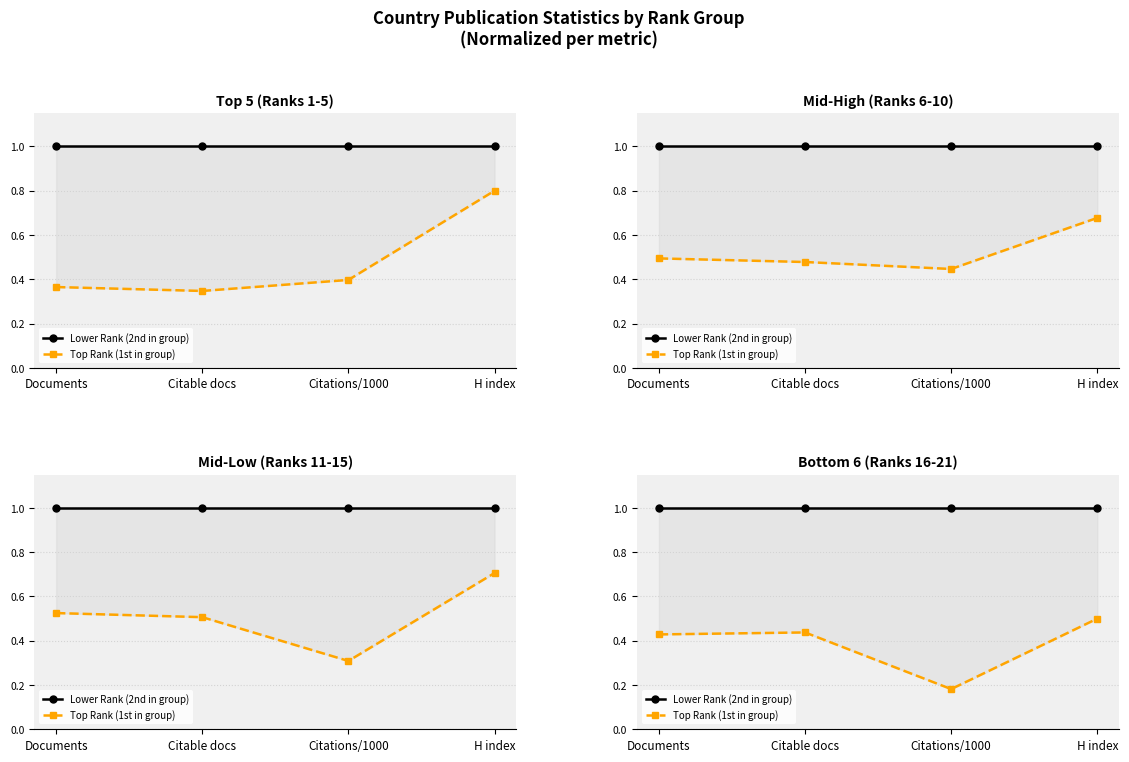

At which category does Top Rank (1st in group) reach its first local valley?

Citations/1000